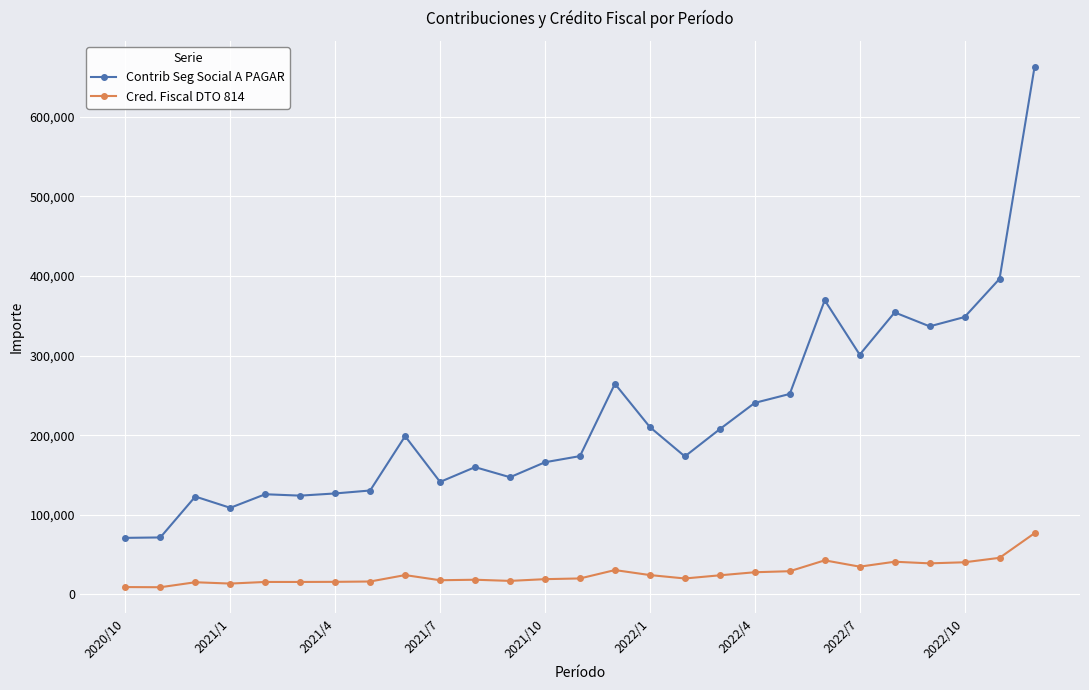

List the series in order of their peak value, lowest first.

Cred. Fiscal DTO 814, Contrib Seg Social A PAGAR